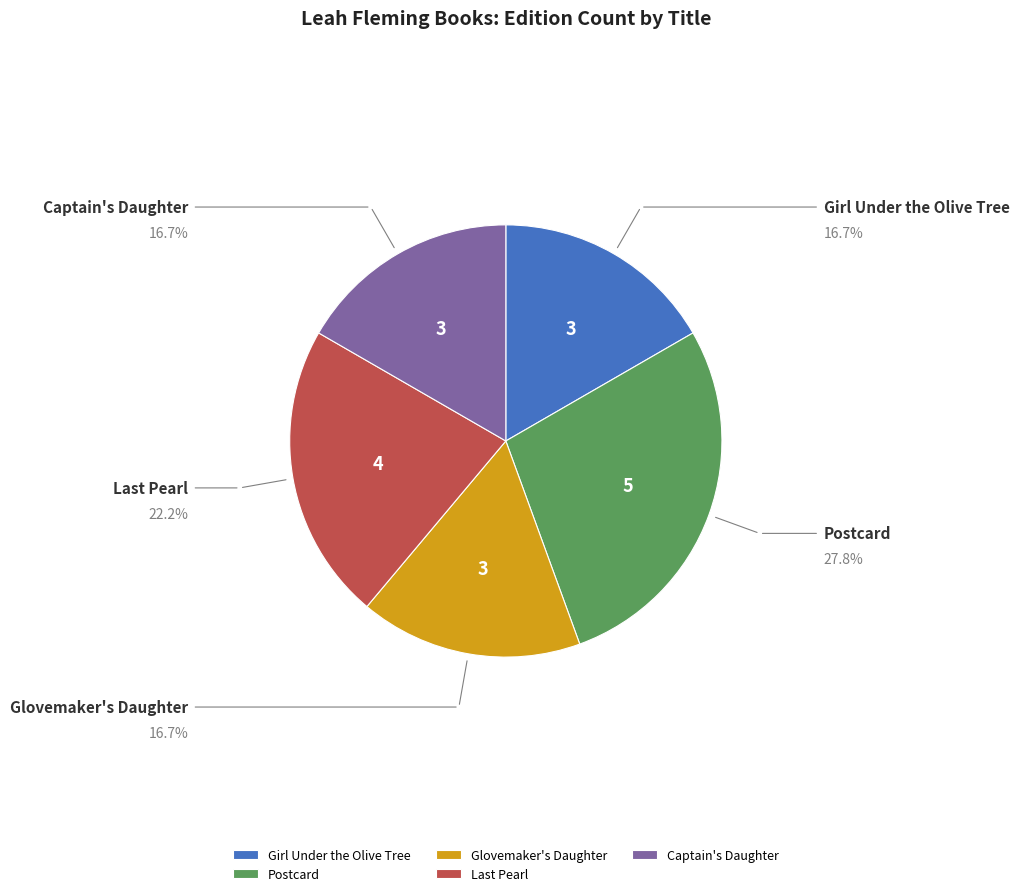

Combined, do Captain's Daughter and Girl Under the Olive Tree account for over 50%?

No